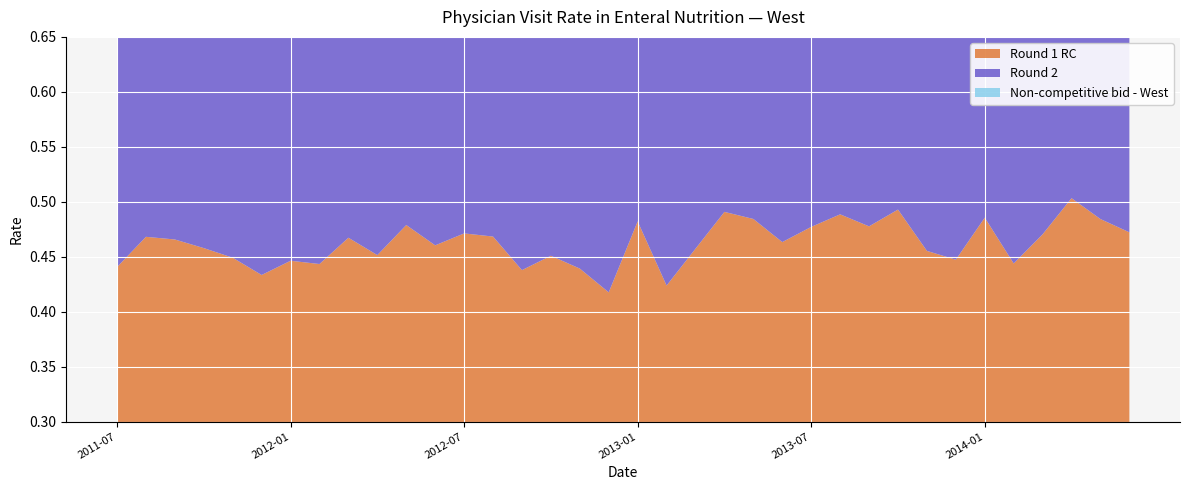

Reading left to right, what are all the values shown in this chart?

Round 1 RC: 0.4	0.5	0.5	0.5	0.4	0.4	0.4	0.4	0.5	0.5	0.5	0.5	0.5	0.5	0.4	0.5	0.4	0.4	0.5	0.4	0.5	0.5	0.5	0.5	0.5	0.5	0.5	0.5	0.5	0.4	0.5	0.4	0.5	0.5	0.5	0.5
Round 2: 0.4	0.5	0.5	0.5	0.4	0.4	0.5	0.4	0.5	0.5	0.5	0.5	0.5	0.5	0.4	0.5	0.4	0.4	0.5	0.4	0.4	0.5	0.5	0.5	0.5	0.5	0.5	0.5	0.4	0.4	0.5	0.5	0.5	0.5	0.5	0.5
Non-competitive bid - West: 0.5	0.6	0.6	0.6	0.6	0.6	0.6	0.6	0.6	0.6	0.6	0.6	0.6	0.6	0.6	0.6	0.6	0.5	0.6	0.6	0.6	0.6	0.6	0.6	0.6	0.6	0.6	0.6	0.6	0.6	0.6	0.6	0.6	0.6	0.6	0.6